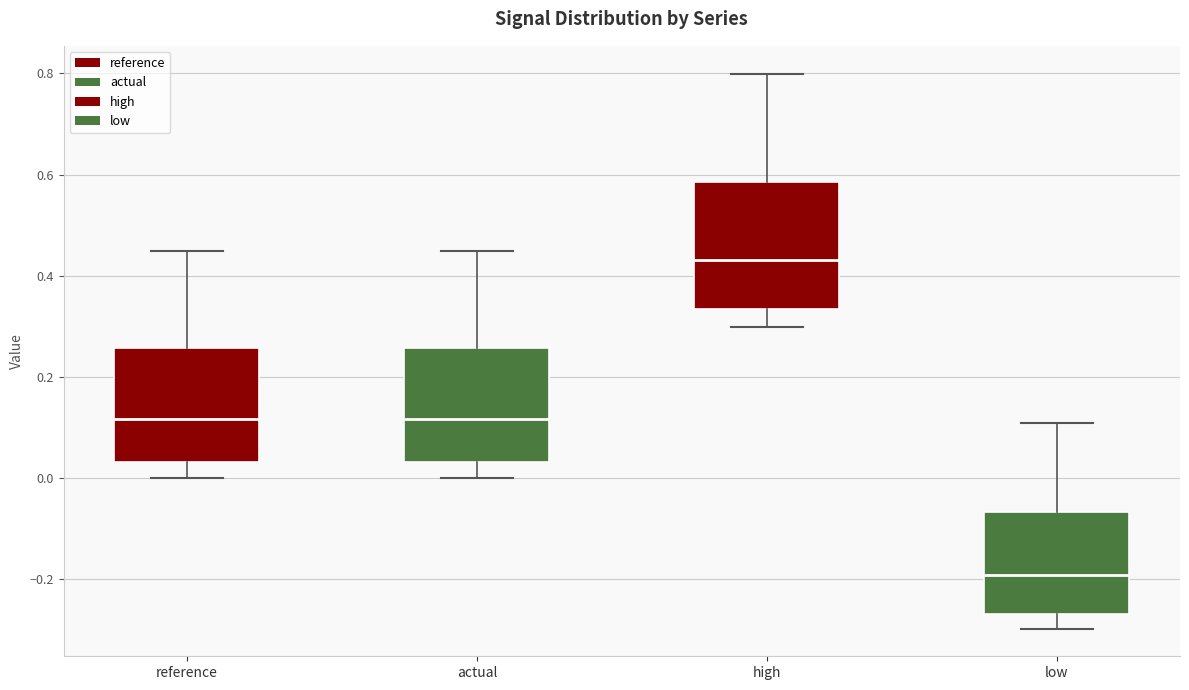

Comparing the boxes themselves (not the whiskers), which one is the tallest?

high